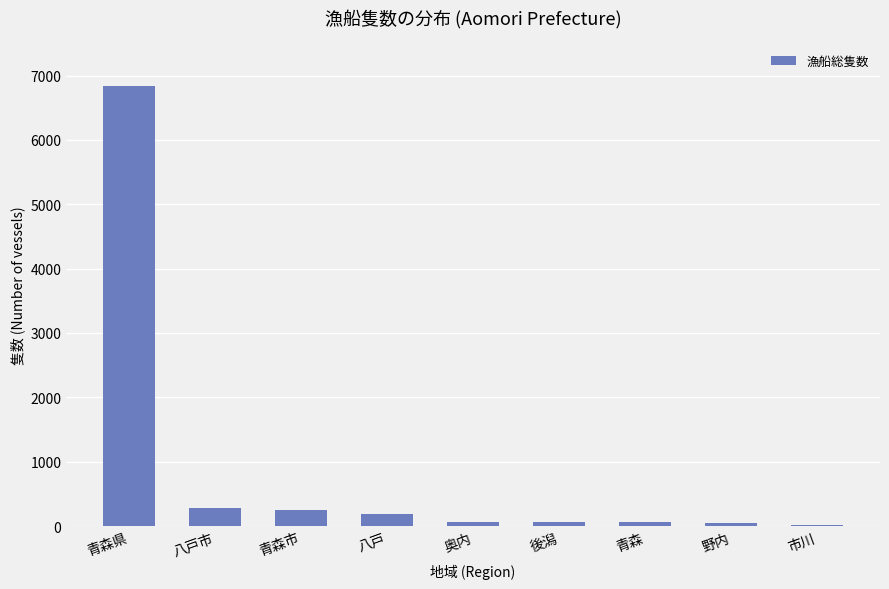

The chart shows a value of 278 at 八戸市. True or false?

True